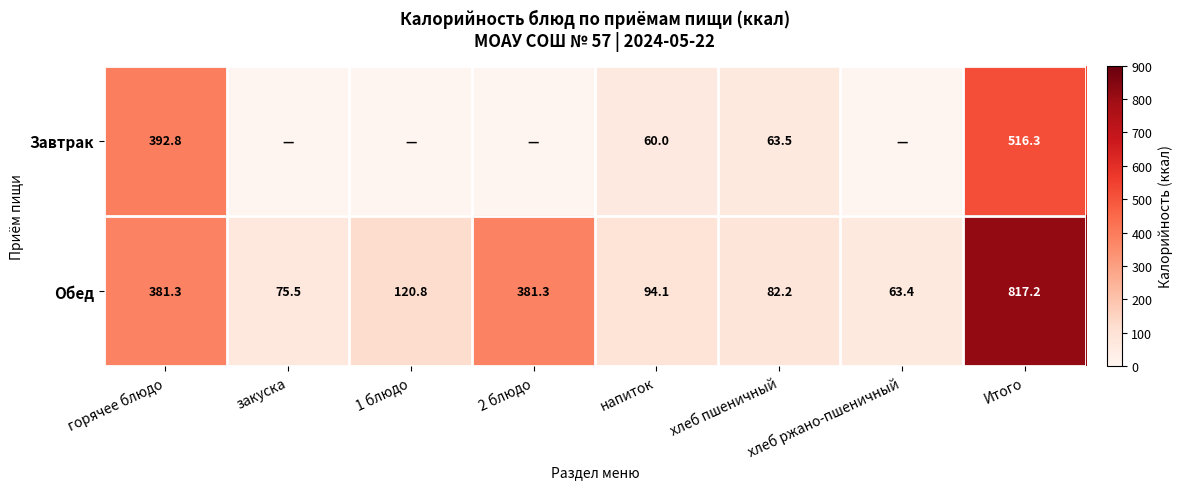

How many data points in Обед are less than 120?

4